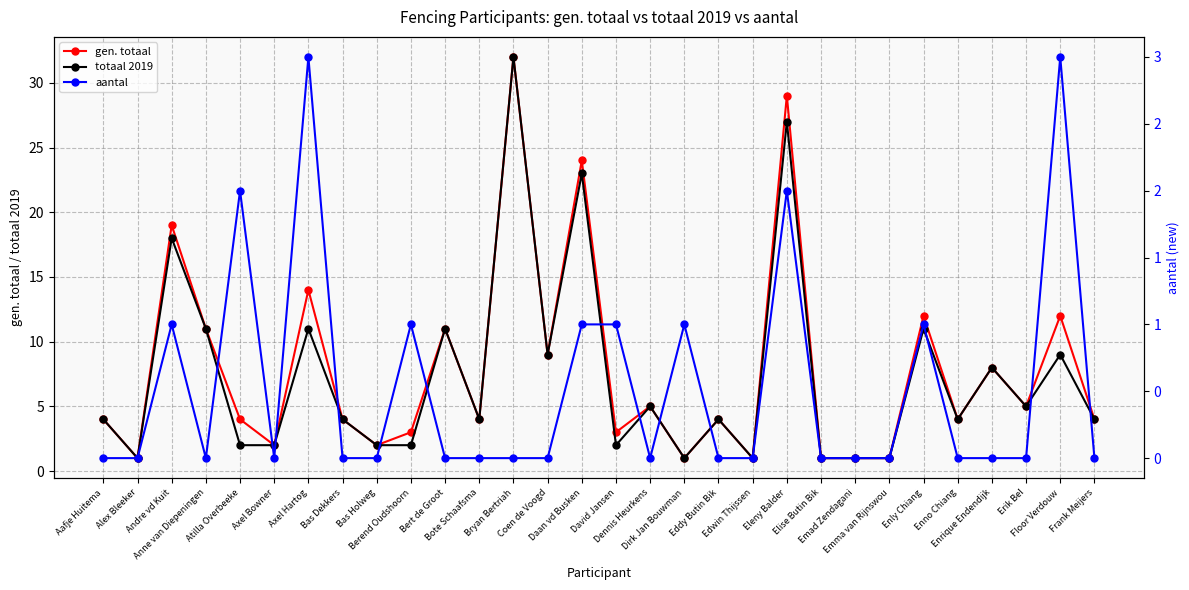

How many lines are shown in the chart?

3